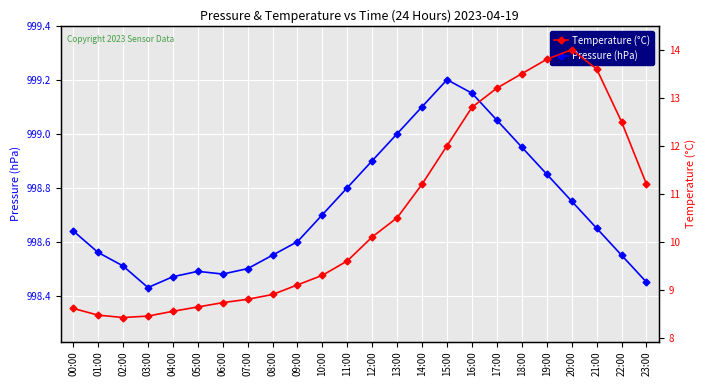

Read the Temperature (°C) value at 12:00.

10.1